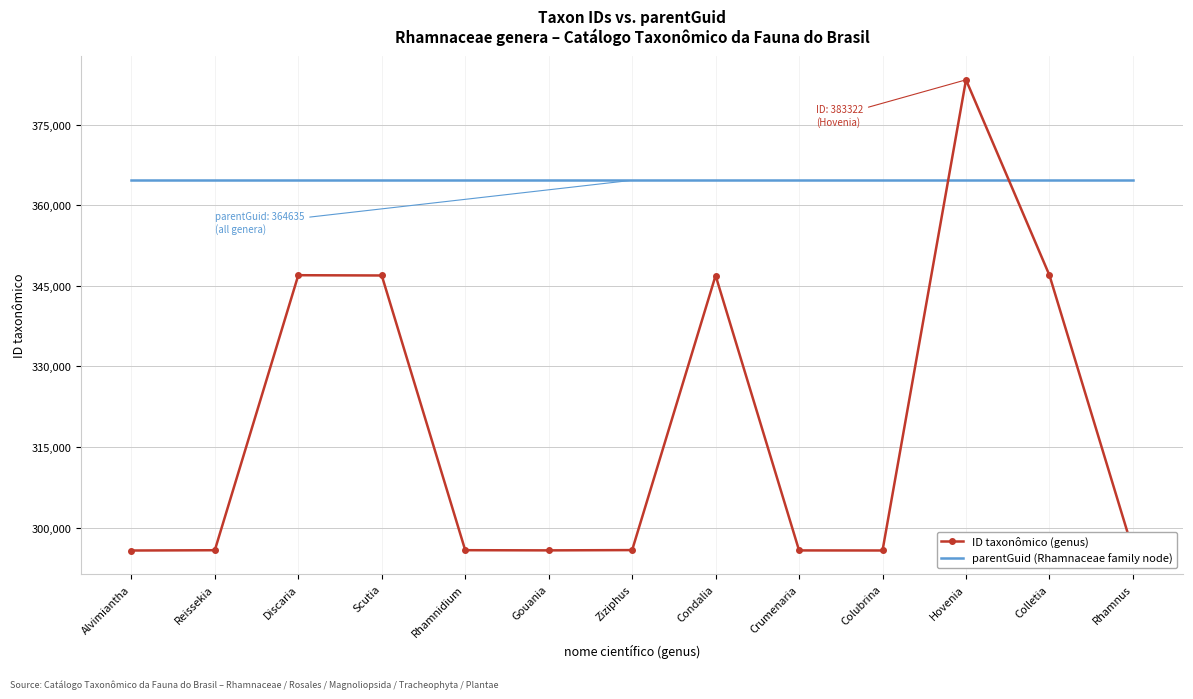

At Reissekia, list the series in order from smallest to largest.

ID taxonômico (genus), parentGuid (Rhamnaceae family node)